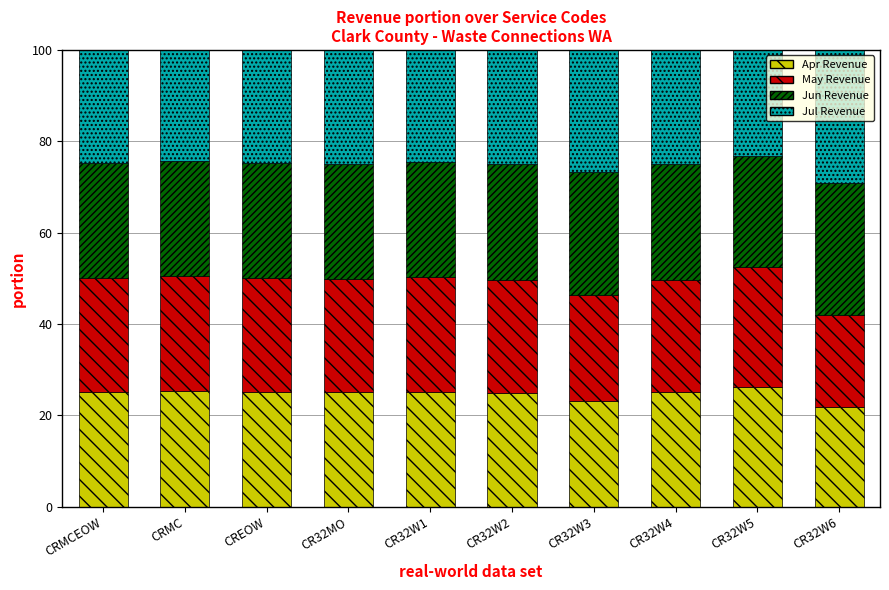

True or false: Apr Revenue has a value of 5.3 at CRMCEOW.

False